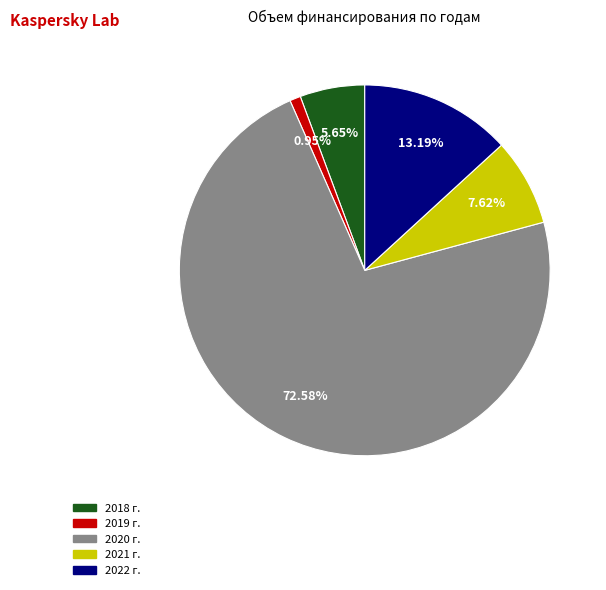

Approximately how many times larger is the value at 2022 г. compared to 2019 г.?

13.9